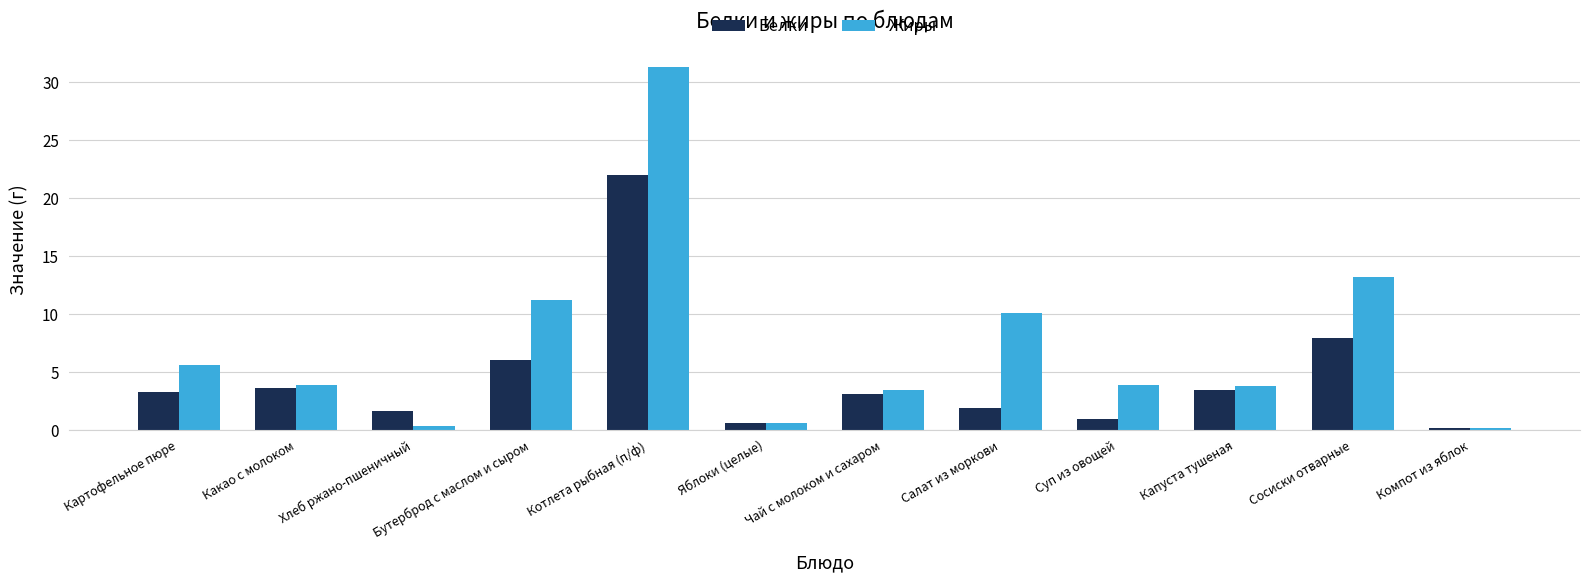

What is the label of the 9th bar from the right?

Бутерброд с маслом и сыром